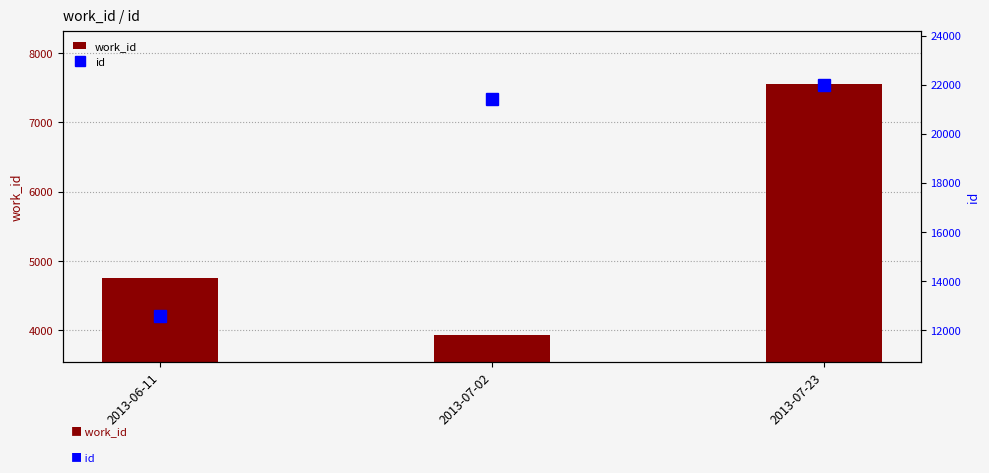

How many data points in work_id are less than 4754?

1